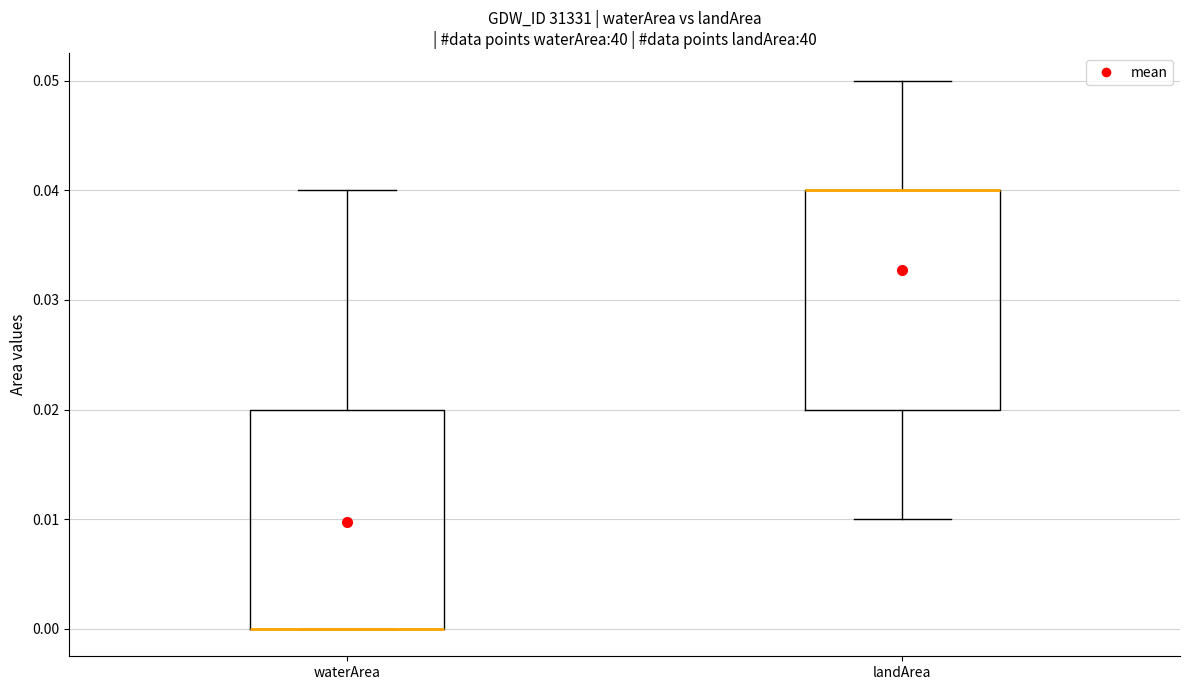

Where is the upper edge of the box for landArea on the y-axis? The values are not printed on the chart, so give them approximately, as read against the axis.

0.04